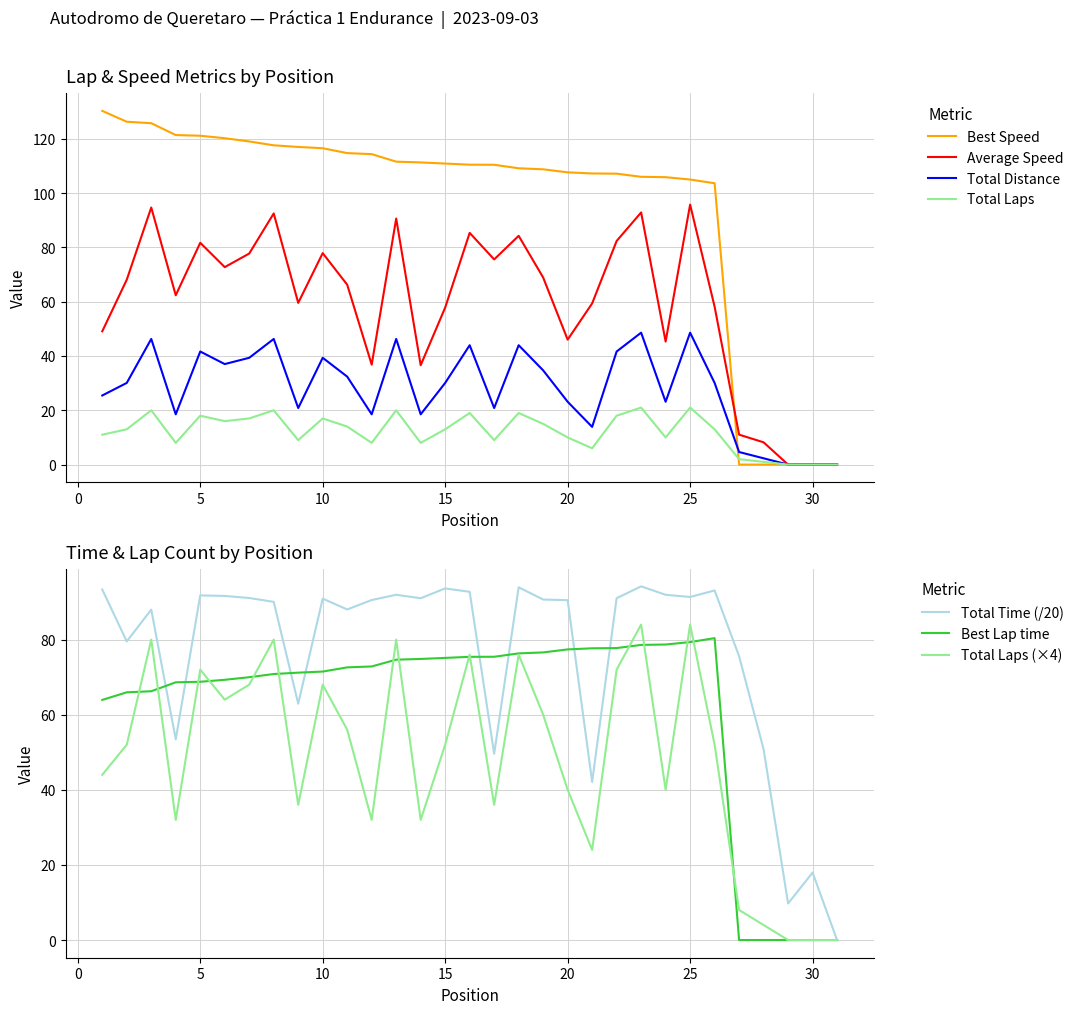

Read the Total Time value at 1.

93.3